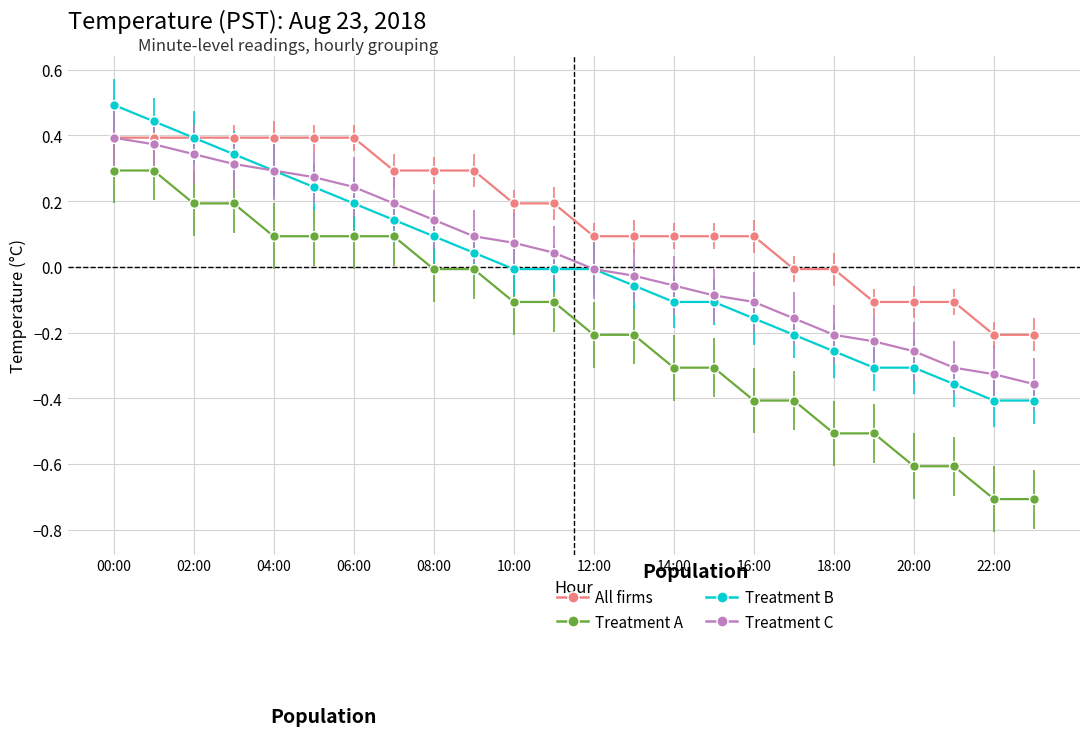

Count the number of categories in the chart.

24